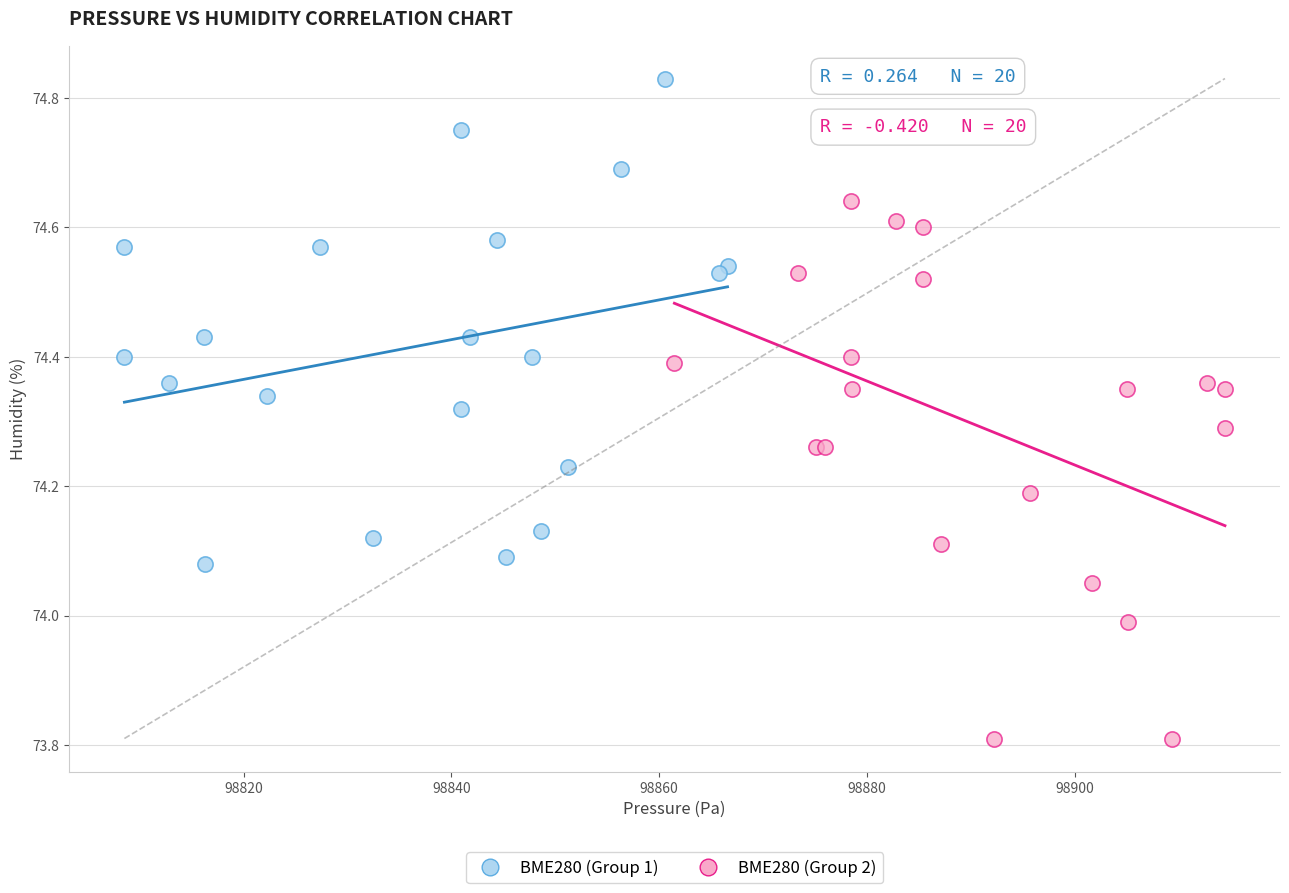

Which series has the largest Y range (max minus min)?

BME280 (Group 2)